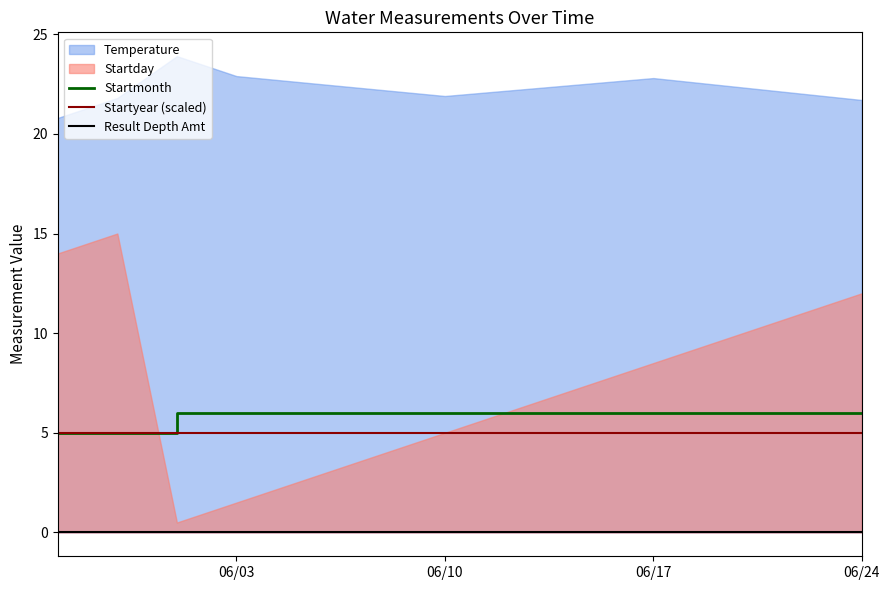

What is the approximate value of Startmonth at 06/03?

6